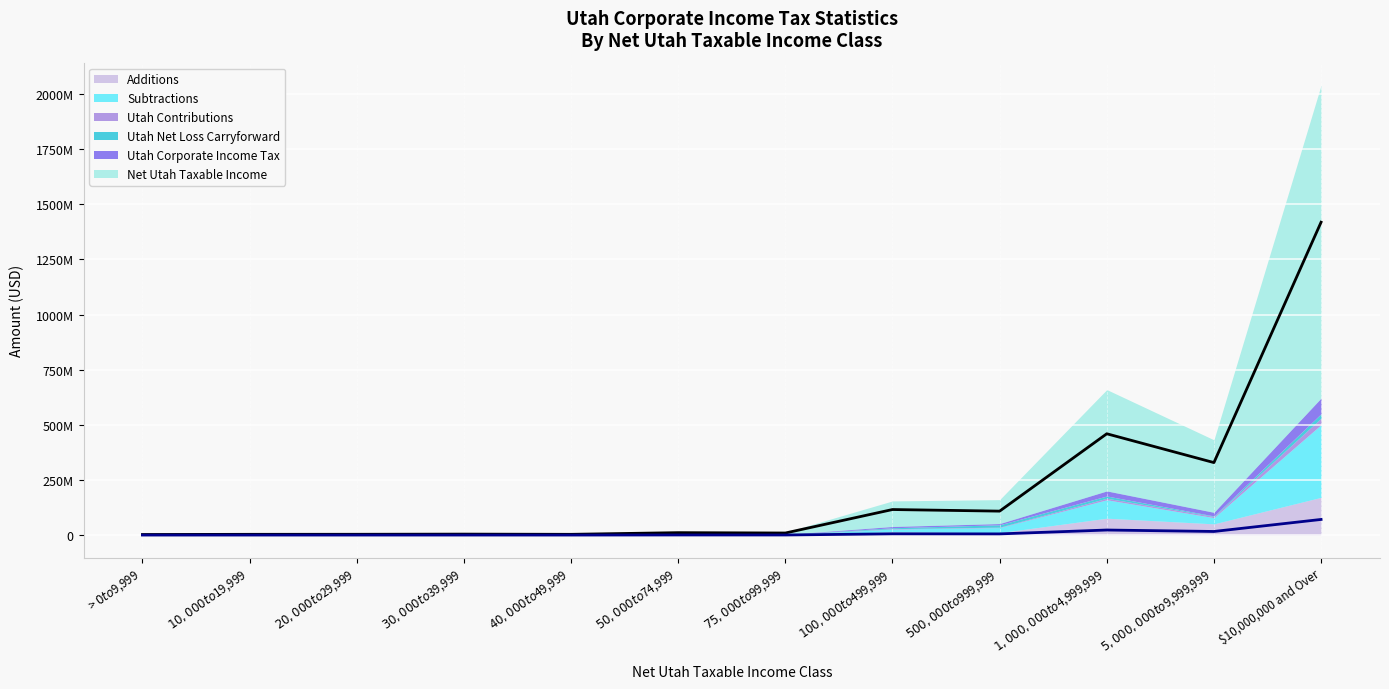

Does the chart display data point markers on the line(s)?

No